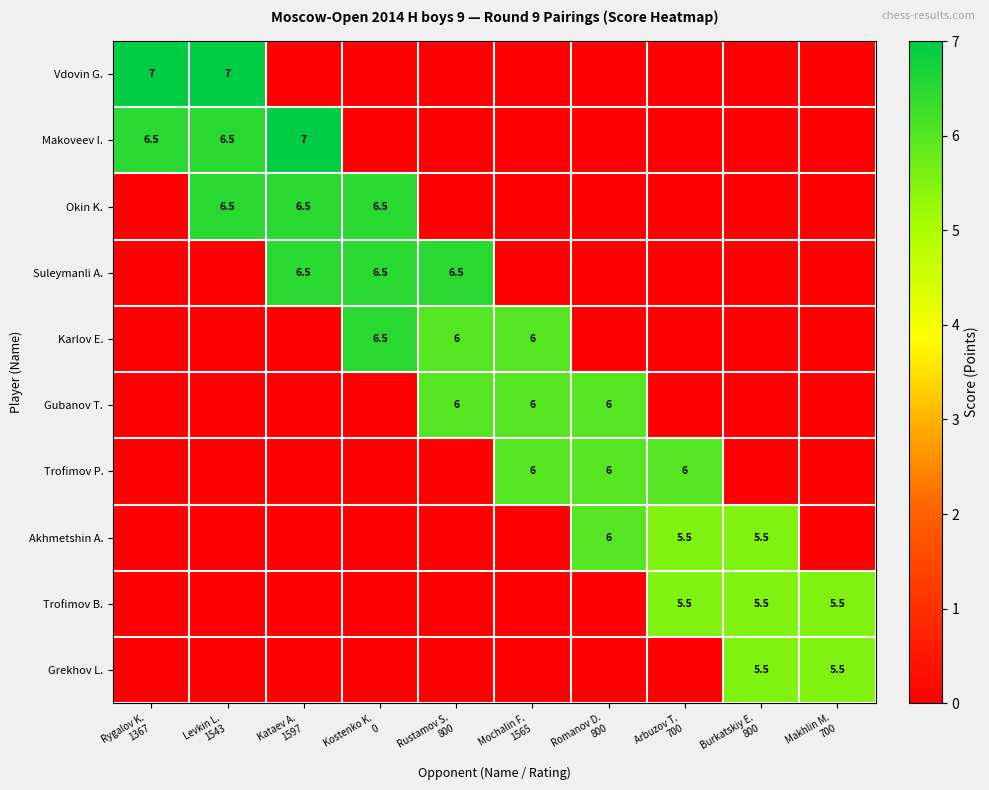

What is the sum of the Grekhov L. values at Kostenko K. 0 and Burkatskiy E. 800?

5.5